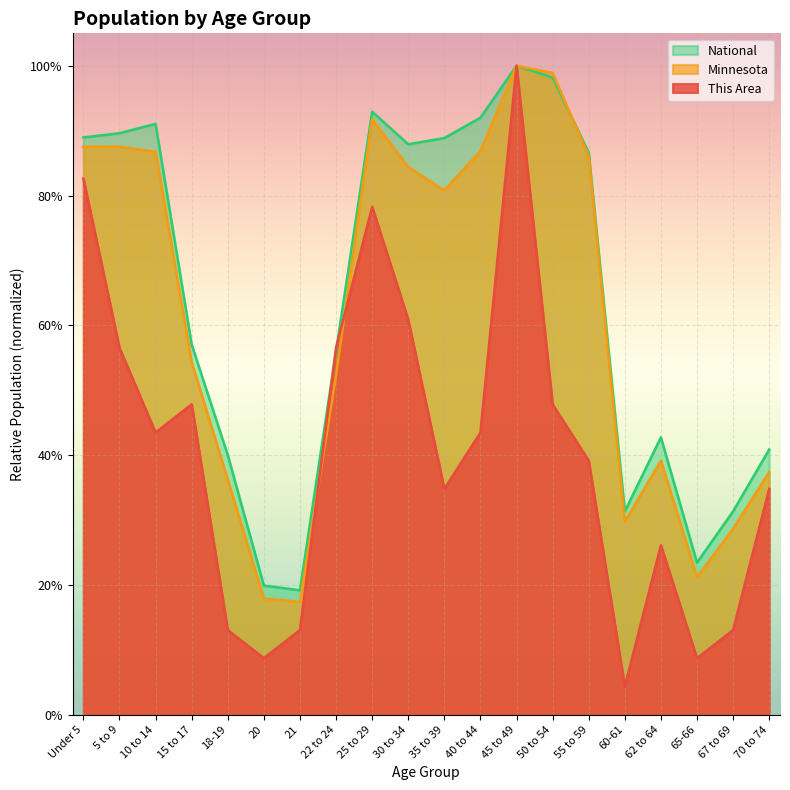

Which series has the largest range (max minus min)?

This Area